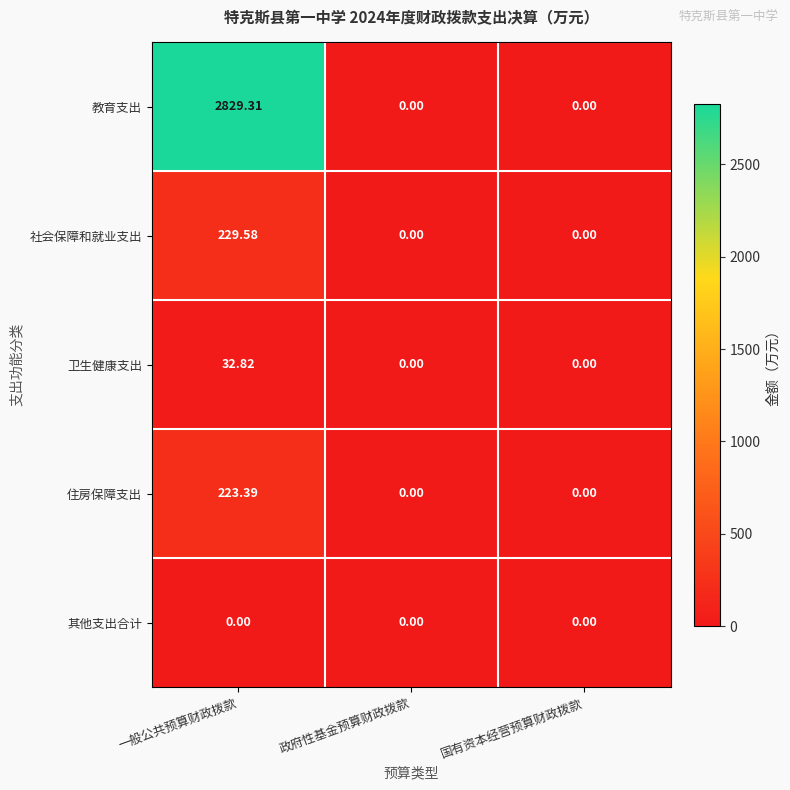

At how many categories does at least one series exceed 2417?

1